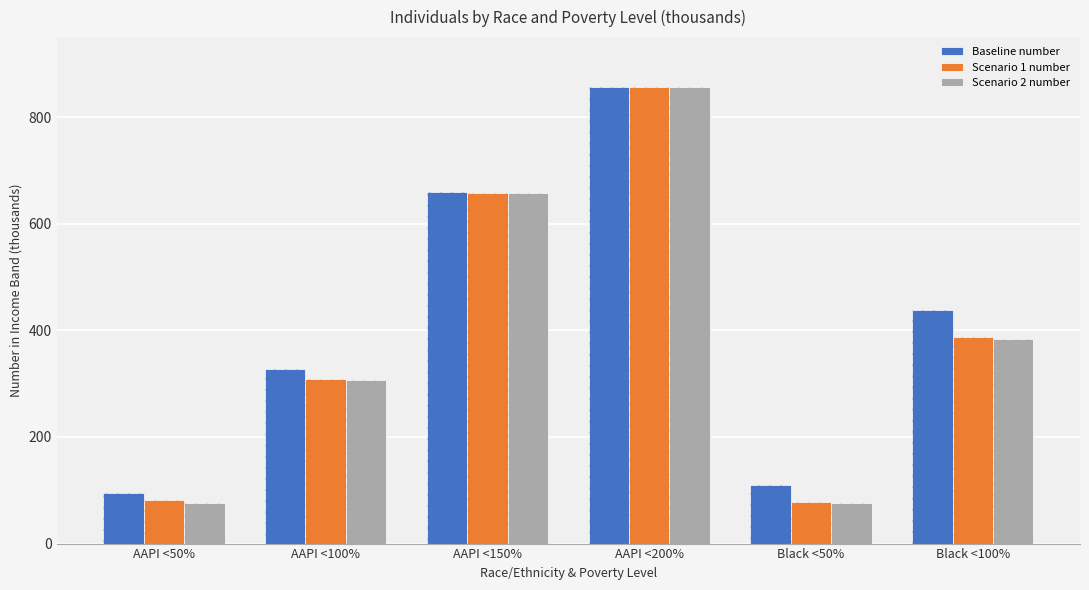

Reading right to left, what are all the values shown in this chart?

Baseline number: Black <100%=437.8	Black <50%=109.3	AAPI <200%=857.0	AAPI <150%=659.6	AAPI <100%=328.2	AAPI <50%=95.7
Scenario 1 number: Black <100%=386.9	Black <50%=78.3	AAPI <200%=857.0	AAPI <150%=658.5	AAPI <100%=309.4	AAPI <50%=82.0
Scenario 2 number: Black <100%=384.0	Black <50%=75.5	AAPI <200%=857.0	AAPI <150%=658.5	AAPI <100%=307.4	AAPI <50%=77.0